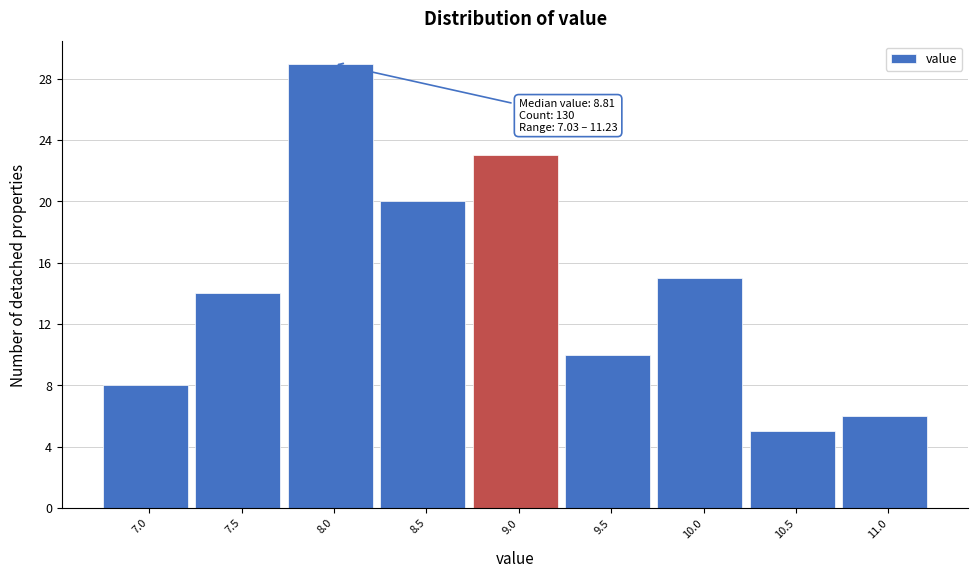

Reading left to right, transcribe all the data shown in this chart.

8	14	29	20	23	10	15	5	6